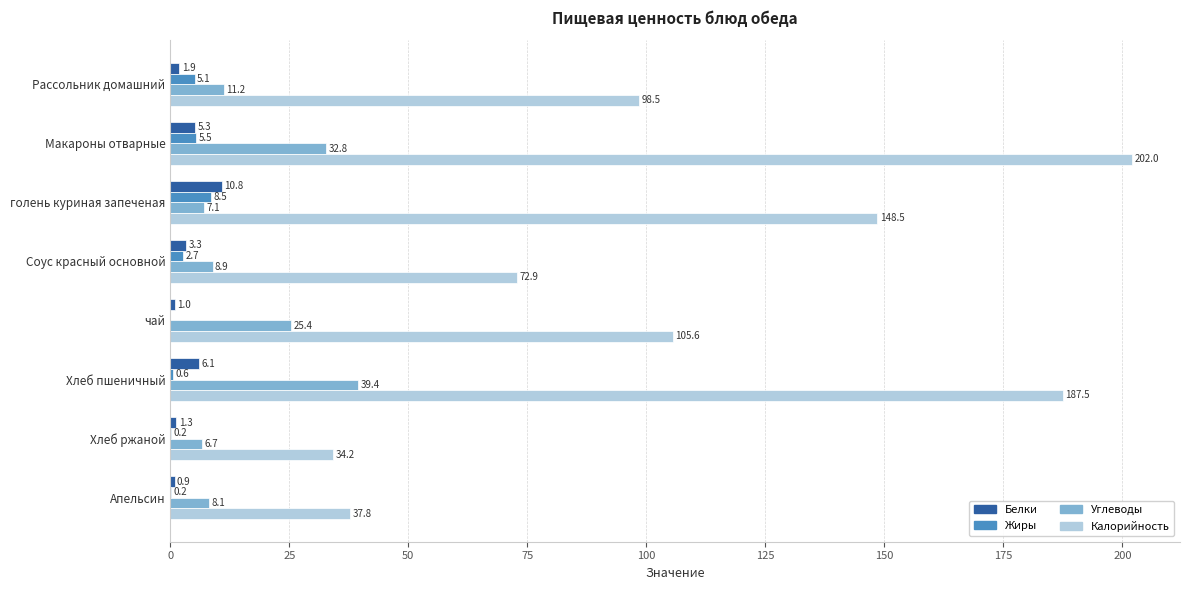

At which label does Жиры reach its peak?

голень куриная запеченая